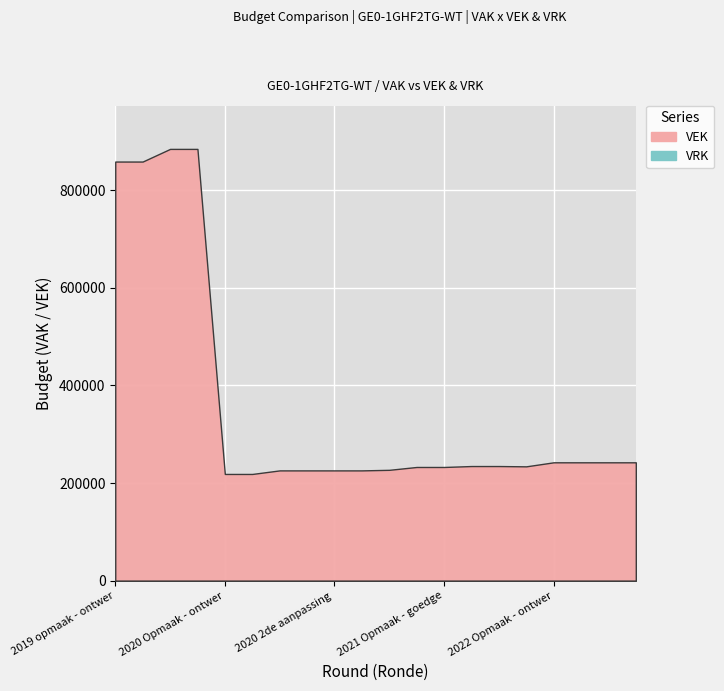

At which label is VEK closest to 551749?

2019 opmaak - ontwerp